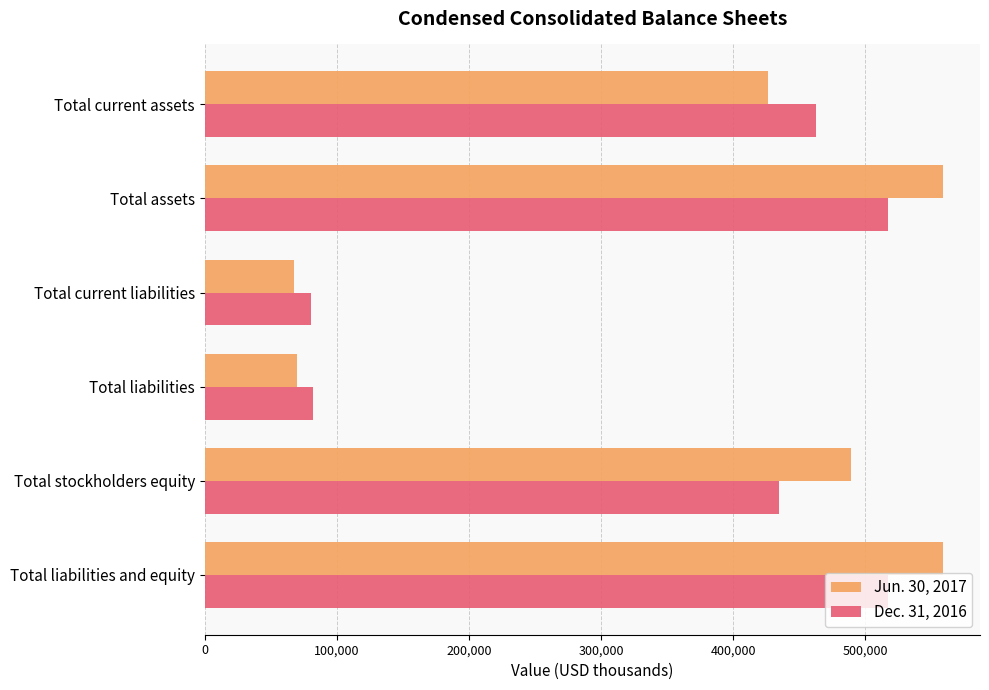

What is the difference between the second highest and second lowest values in the Jun. 30, 2017 series?

488978